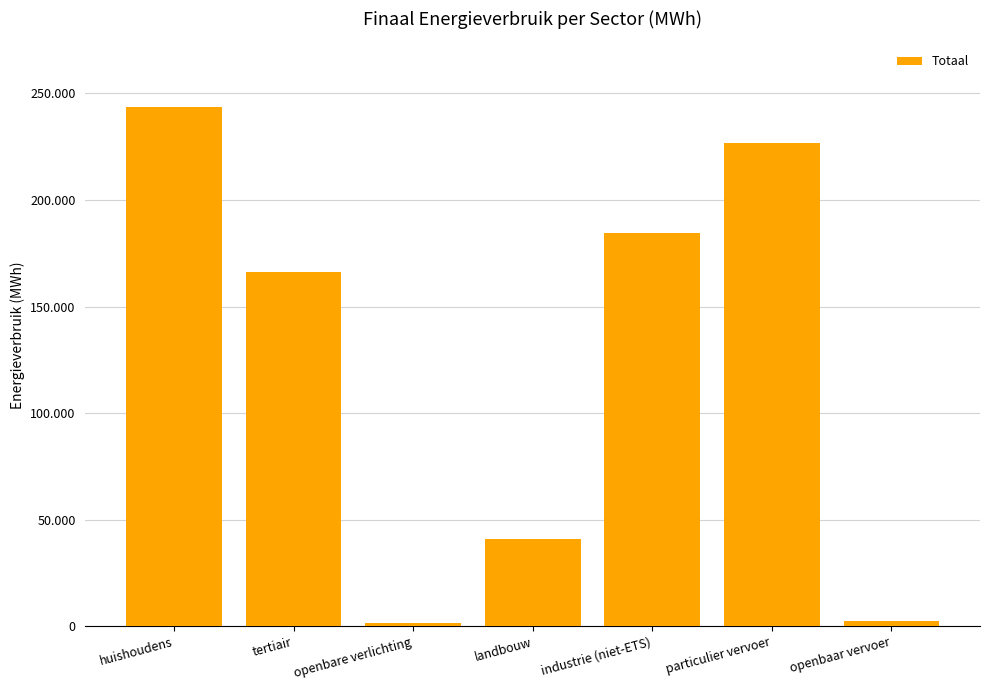

Where is the data nearest to the value 122617?

tertiair